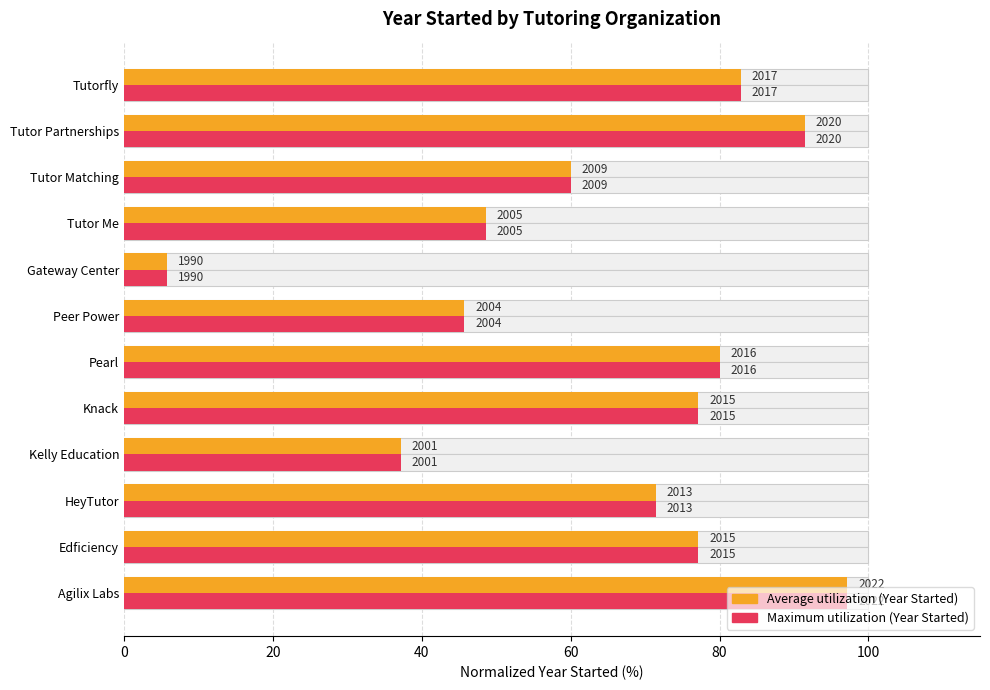

Are the bars grouped side by side (vs. stacked)?

Yes